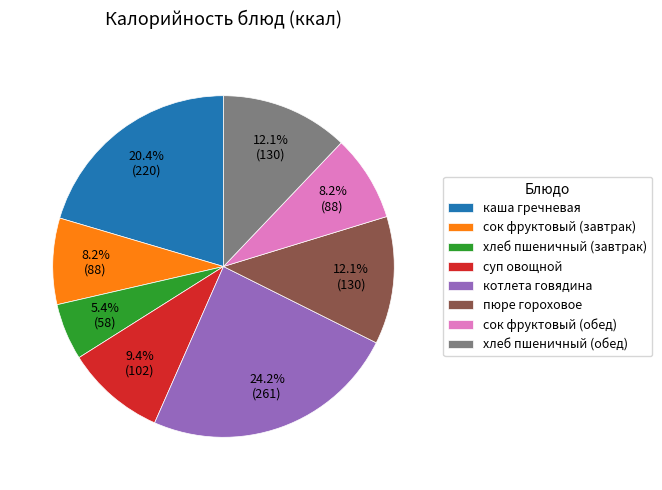

Between сок фруктовый (обед) and котлета говядина, which is larger?

котлета говядина